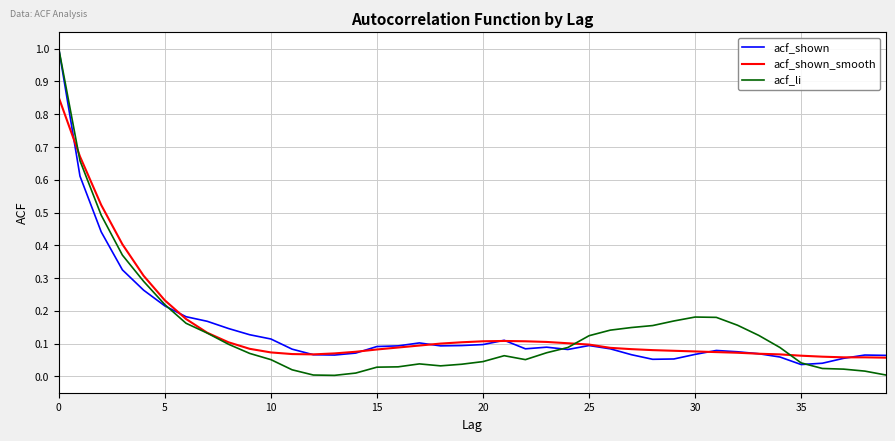

What is the maximum value for acf_li?

1.0